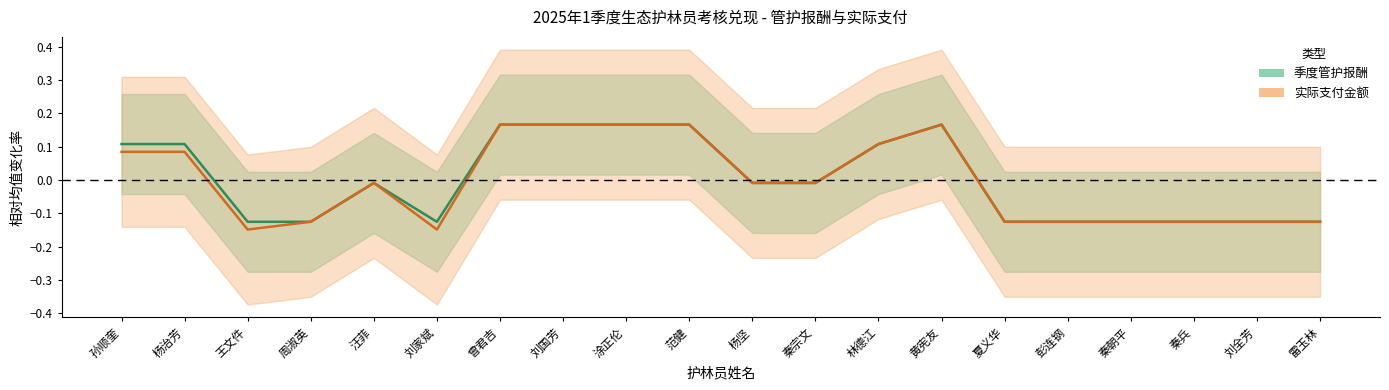

Is this an area chart (filled region under the line)?

No